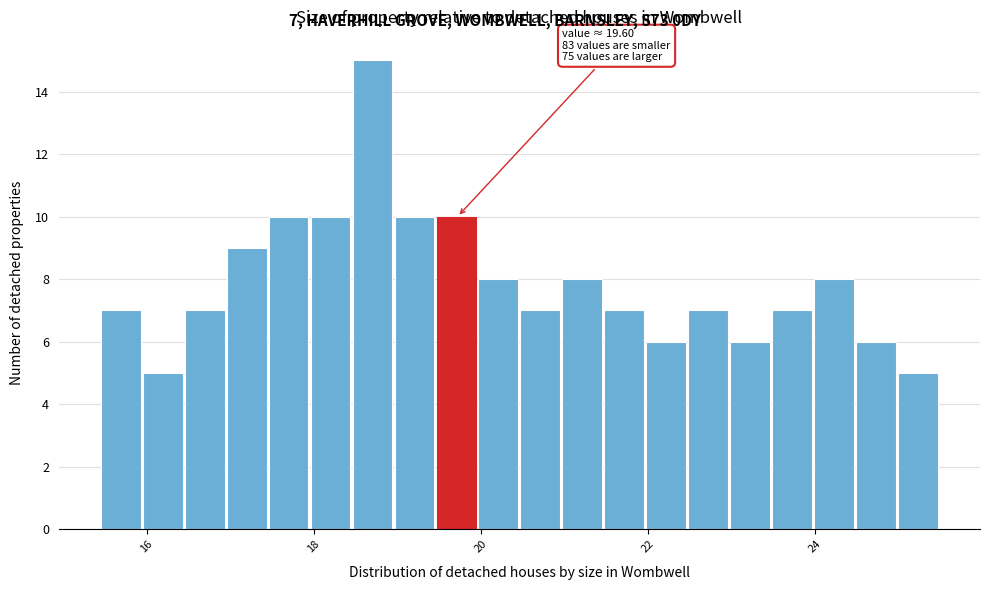

Around what value on the x-axis is the tallest bar? Give the approximate position of its centre, as read against the axis.

18.8